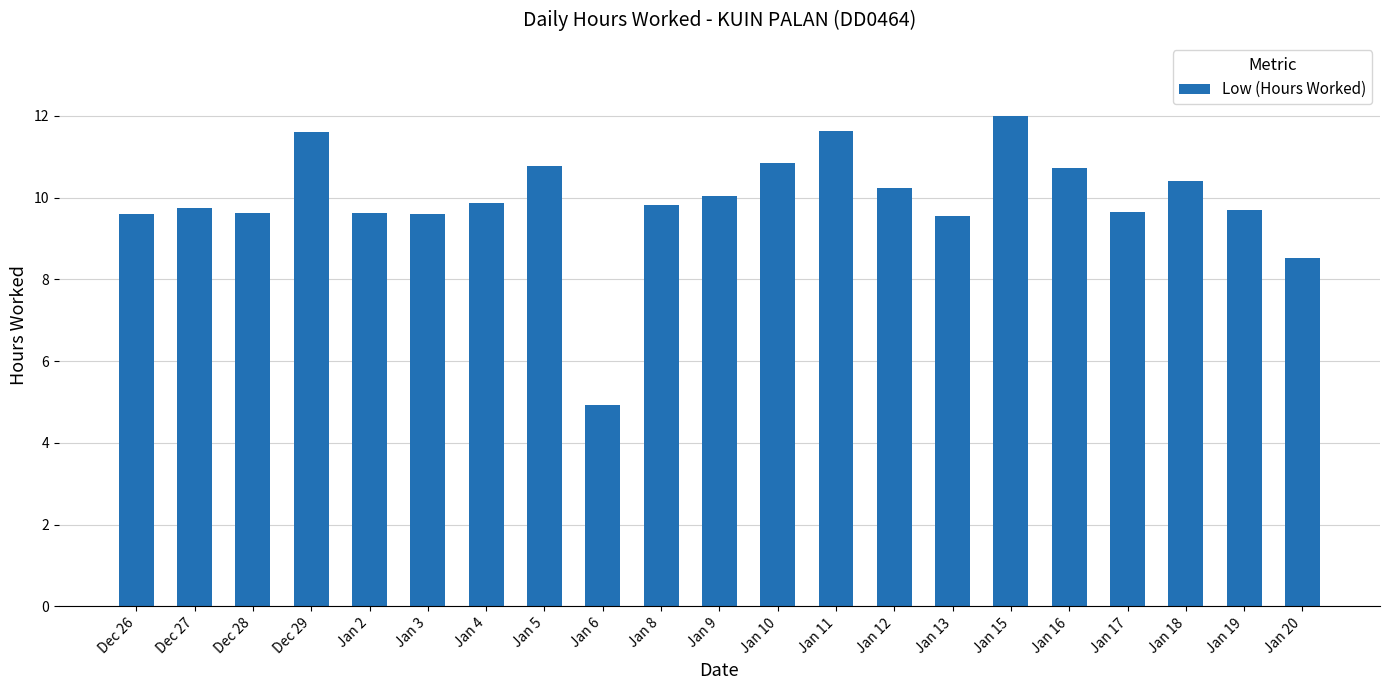

At which label is the value closest to 8?

Jan 20